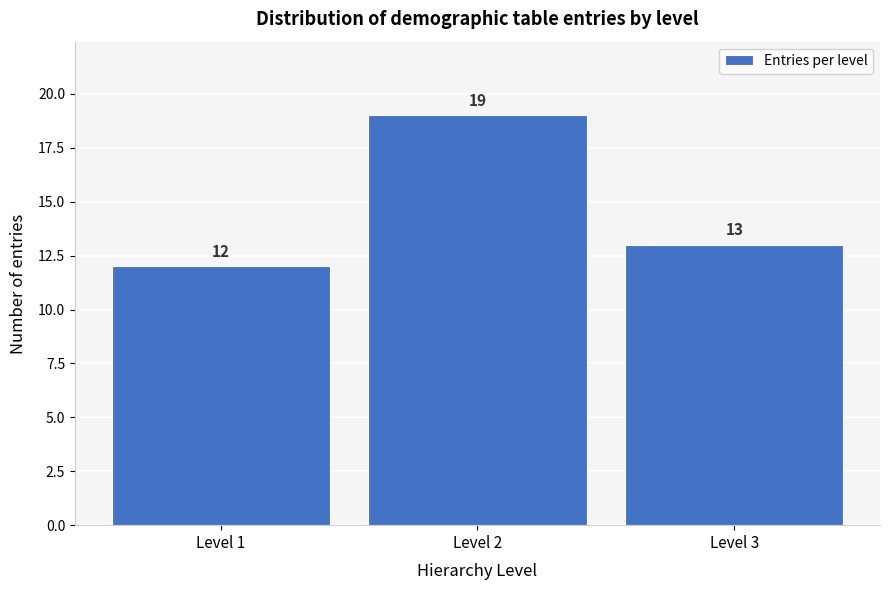

Over which range of the x-axis is the bar tallest?

1.5 to 2.5